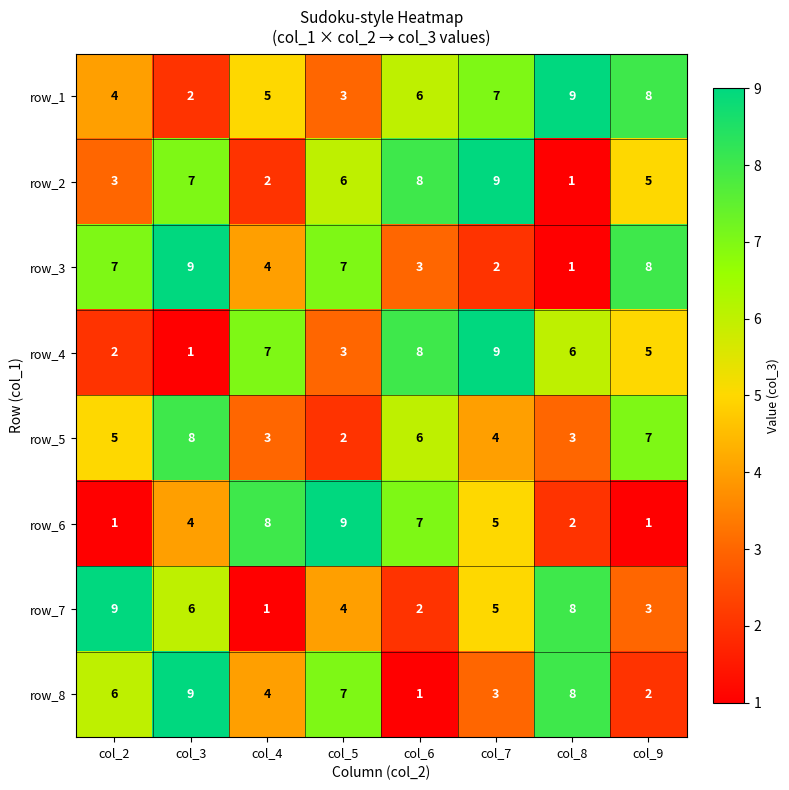

At which category is the sum across all series the highest?

col_3